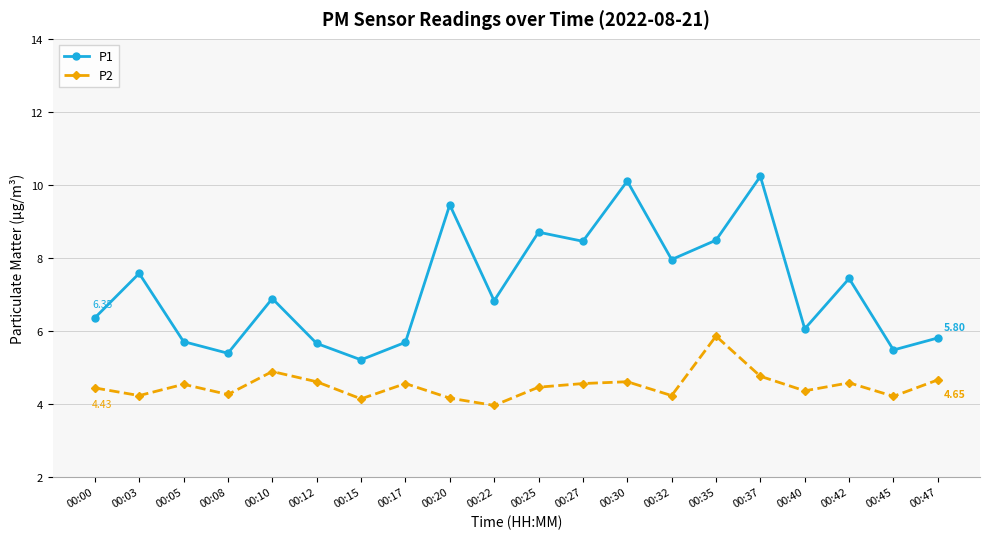

What is the total value across all series at 00:37?

15.0